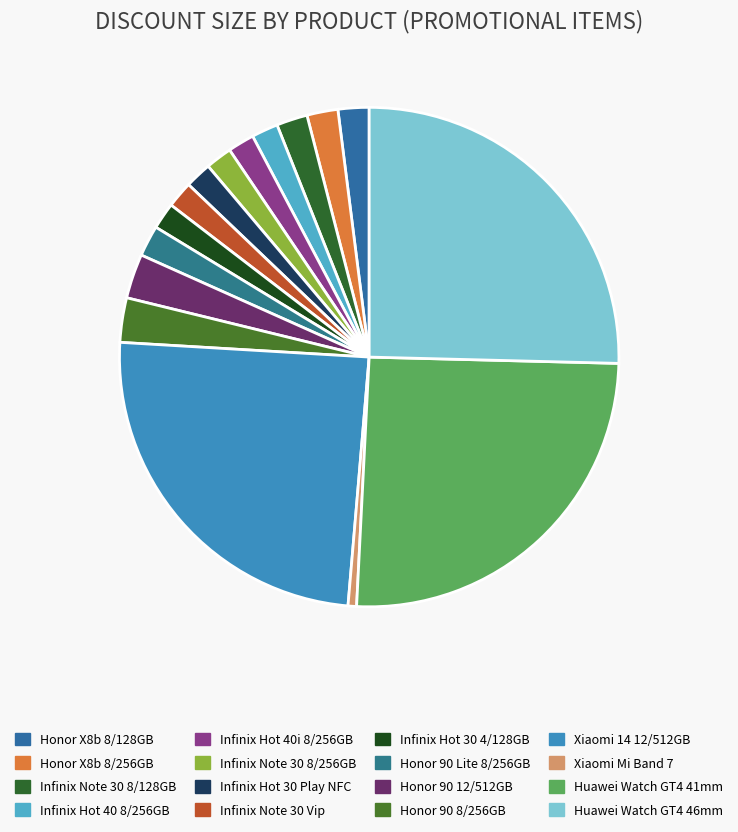

What percentage do Infinix Hot 30 Play NFC and Huawei Watch GT4 41mm together represent?

27.1%